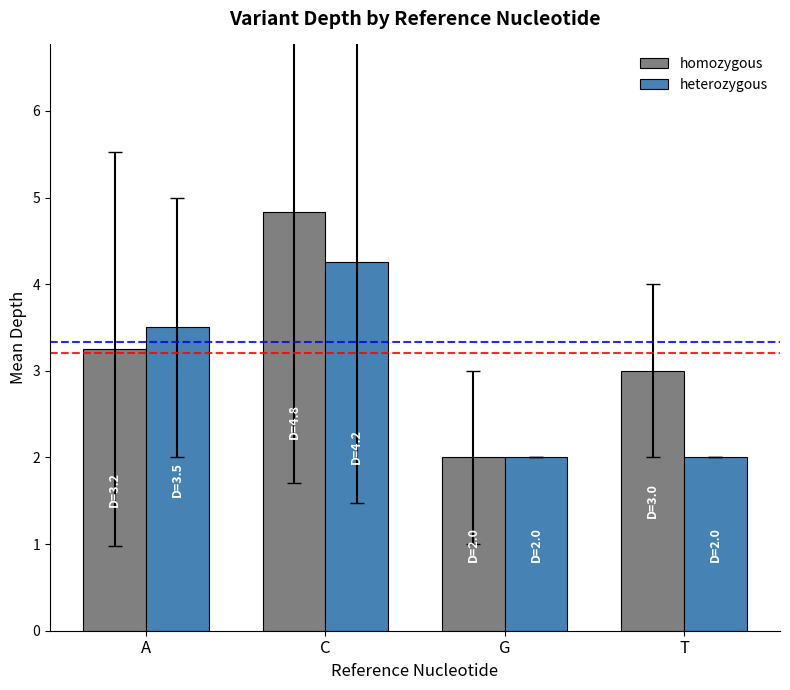

At which label is heterozygous closest to 3?

A